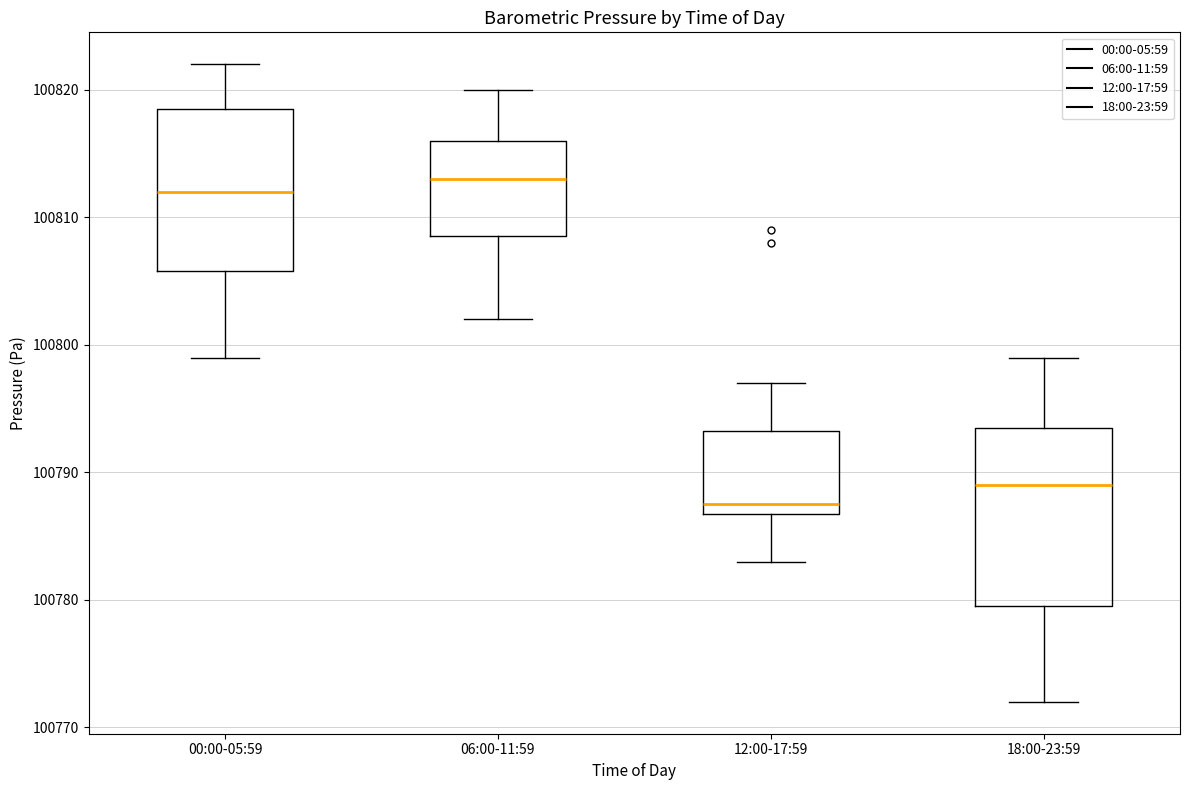

Reading left to right, transcribe this box plot: for each box, give where its median line is, the range the box spans, and where its two whiskers end, as read against the y-axis. The values are not printed on the chart, so give them approximately, as read against the axis.

00:00-05:59: median 100812, box 100806 to 100819, whiskers 100799 to 100822
06:00-11:59: median 100813, box 100809 to 100816, whiskers 100802 to 100820
12:00-17:59: median 100788, box 100787 to 100793, whiskers 100783 to 100797
18:00-23:59: median 100789, box 100780 to 100794, whiskers 100772 to 100799